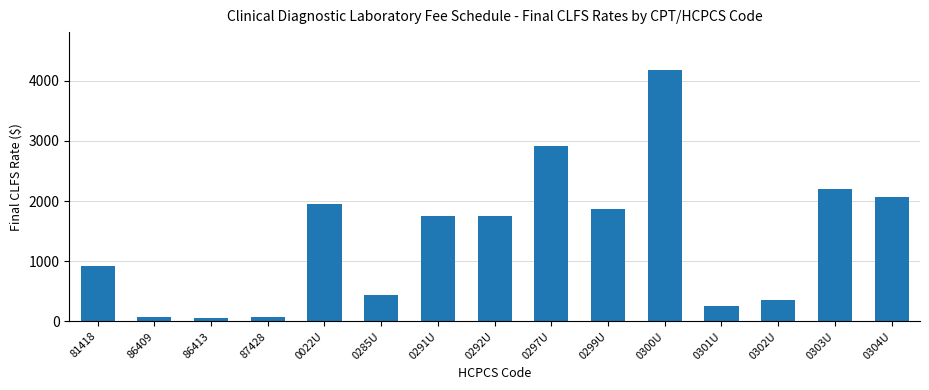

Where is the data nearest to the value 2117?

0304U